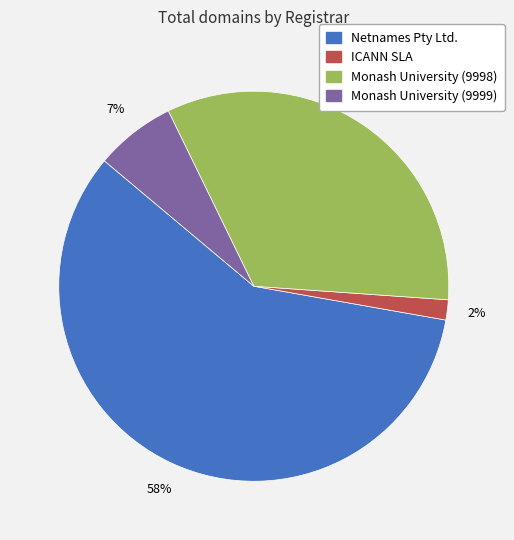

To the nearest percent, what is the combined percentage of Monash University (9998) and ICANN SLA?

35%